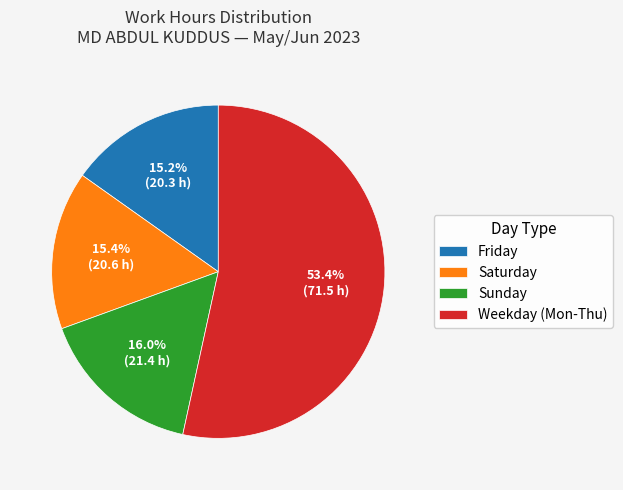

To the nearest percent, what is the average slice percentage?

25%